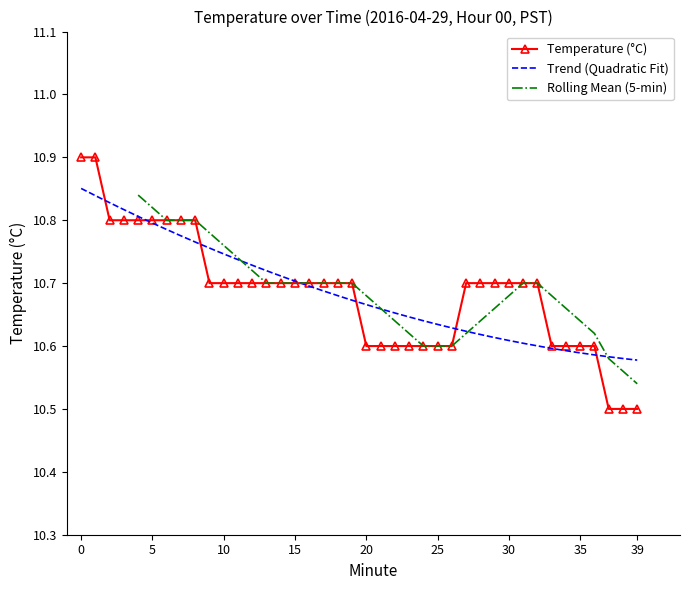

What is the greatest value displayed?

10.9